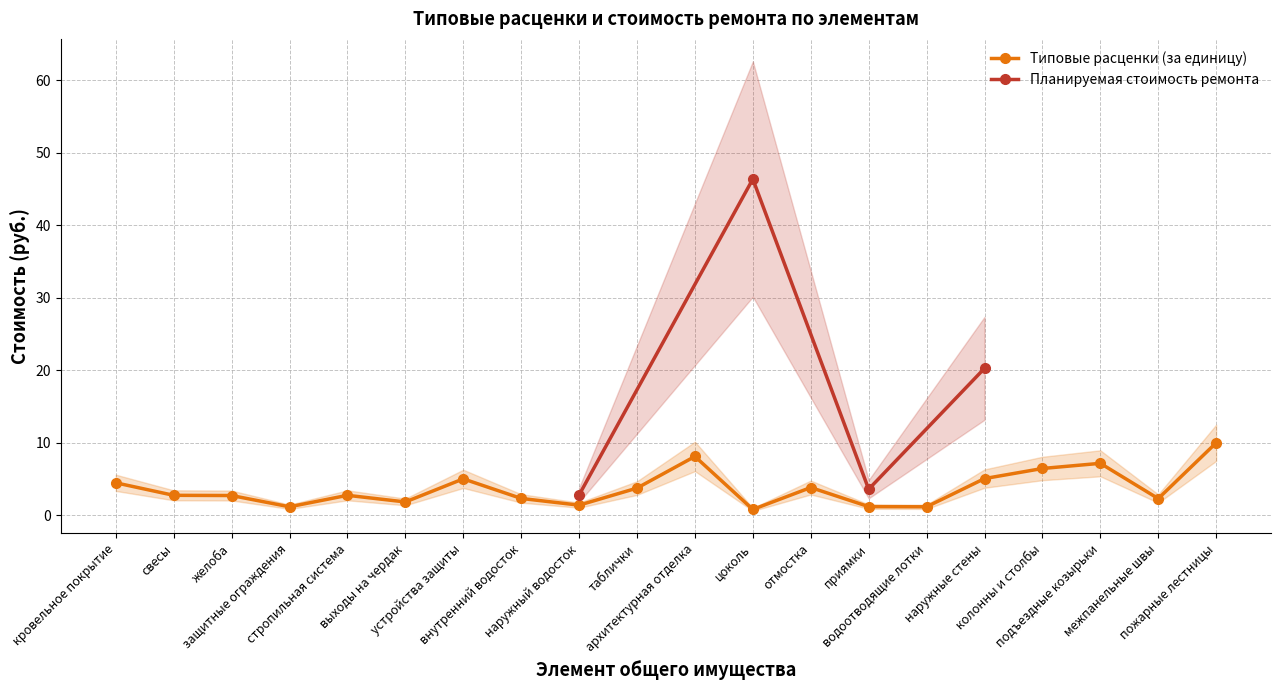

List the labels in order of value, smallest first.

цоколь, водоотводящие лотки, защитные ограждения, приямки, наружный водосток, выходы на чердак, межпанельные швы, внутренний водосток, желоба, свесы, стропильная система, таблички, отмостка, кровельное покрытие, устройства защиты, наружные стены, колонны и столбы, подъездные козырьки, архитектурная отделка, пожарные лестницы